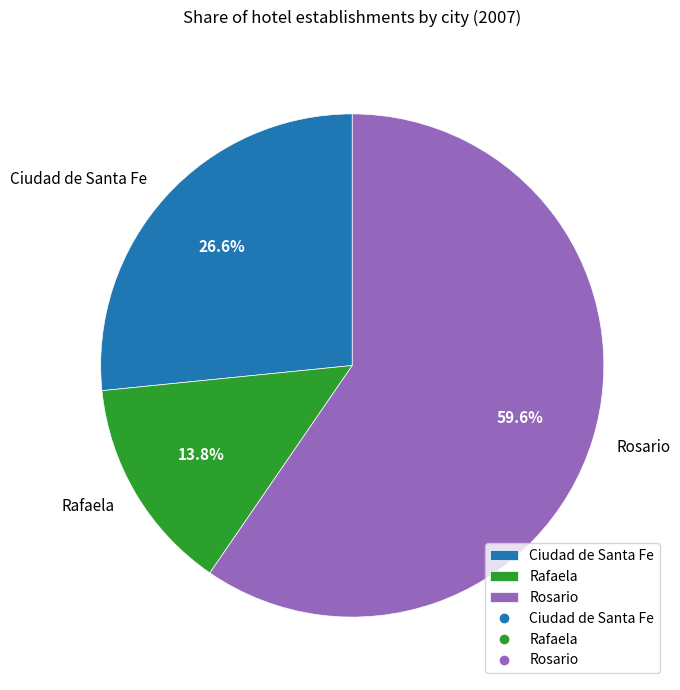

Does Rafaela account for over 50% of the chart?

No